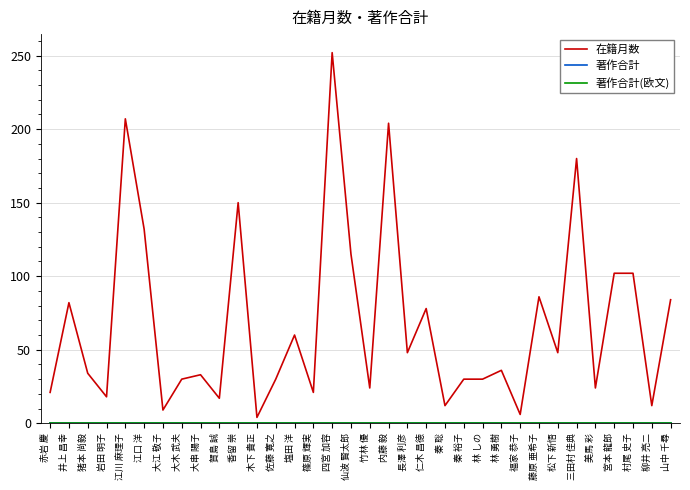

Reading left to right, extract all data points from this chart.

在籍月数: 赤岩 慶=21	井上 昌幸=82	猪本 尚毅=34	岩田 明子=18	江川 麻理子=207	江口 洋=132	大江 敬子=9	大木 武夫=30	大串 陽子=33	賀島 誠=17	香留 崇=150	木下 貴正=4	佐藤 寛之=30	塩田 洋=60	篠原 輝実=21	四宮 加容=252	仙波 賢太郎=115	竹林 優=24	内藤 毅=204	長澤 利彦=48	仁木 昌徳=78	秦 聡=12	秦 裕子=30	林 しの=30	林 勇樹=36	福家 恭子=6	藤原 亜希子=86	松下 新悟=48	三田村 佳典=180	美馬 彩=24	宮本 龍郎=102	村尾 史子=102	柳井 亮二=12	山中 千尋=84
著作合計: 赤岩 慶=0	井上 昌幸=0	猪本 尚毅=0	岩田 明子=0	江川 麻理子=0	江口 洋=0	大江 敬子=0	大木 武夫=0	大串 陽子=0	賀島 誠=0	香留 崇=0	木下 貴正=0	佐藤 寛之=0	塩田 洋=0	篠原 輝実=0	四宮 加容=0	仙波 賢太郎=0	竹林 優=0	内藤 毅=0	長澤 利彦=0	仁木 昌徳=0	秦 聡=0	秦 裕子=0	林 しの=0	林 勇樹=0	福家 恭子=0	藤原 亜希子=0	松下 新悟=0	三田村 佳典=0	美馬 彩=0	宮本 龍郎=0	村尾 史子=0	柳井 亮二=0	山中 千尋=0
著作合計(欧文): 赤岩 慶=0	井上 昌幸=0	猪本 尚毅=0	岩田 明子=0	江川 麻理子=0	江口 洋=0	大江 敬子=0	大木 武夫=0	大串 陽子=0	賀島 誠=0	香留 崇=0	木下 貴正=0	佐藤 寛之=0	塩田 洋=0	篠原 輝実=0	四宮 加容=0	仙波 賢太郎=0	竹林 優=0	内藤 毅=0	長澤 利彦=0	仁木 昌徳=0	秦 聡=0	秦 裕子=0	林 しの=0	林 勇樹=0	福家 恭子=0	藤原 亜希子=0	松下 新悟=0	三田村 佳典=0	美馬 彩=0	宮本 龍郎=0	村尾 史子=0	柳井 亮二=0	山中 千尋=0